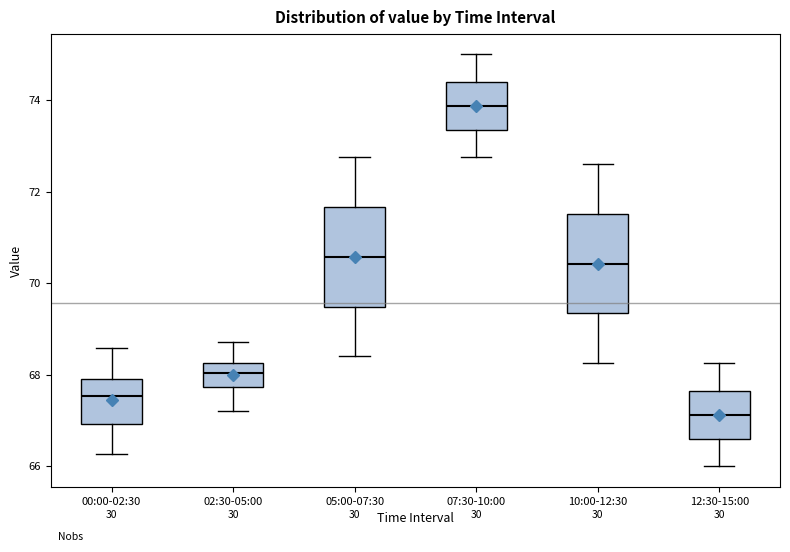

Reading left to right, read every box against the y-axis: the position of its median line, the range the box covers, and the ends of its whiskers. The values are not printed on the chart, so give them approximately, as read against the axis.

00:00-02:30: median 67.6, box 67.0 to 67.8, whiskers 66.2 to 68.6
02:30-05:00: median 68.0, box 67.8 to 68.2, whiskers 67.2 to 68.8
05:00-07:30: median 70.6, box 69.4 to 71.6, whiskers 68.4 to 72.8
07:30-10:00: median 73.8, box 73.4 to 74.4, whiskers 72.8 to 75.0
10:00-12:30: median 70.4, box 69.4 to 71.6, whiskers 68.2 to 72.6
12:30-15:00: median 67.2, box 66.6 to 67.6, whiskers 66.0 to 68.2